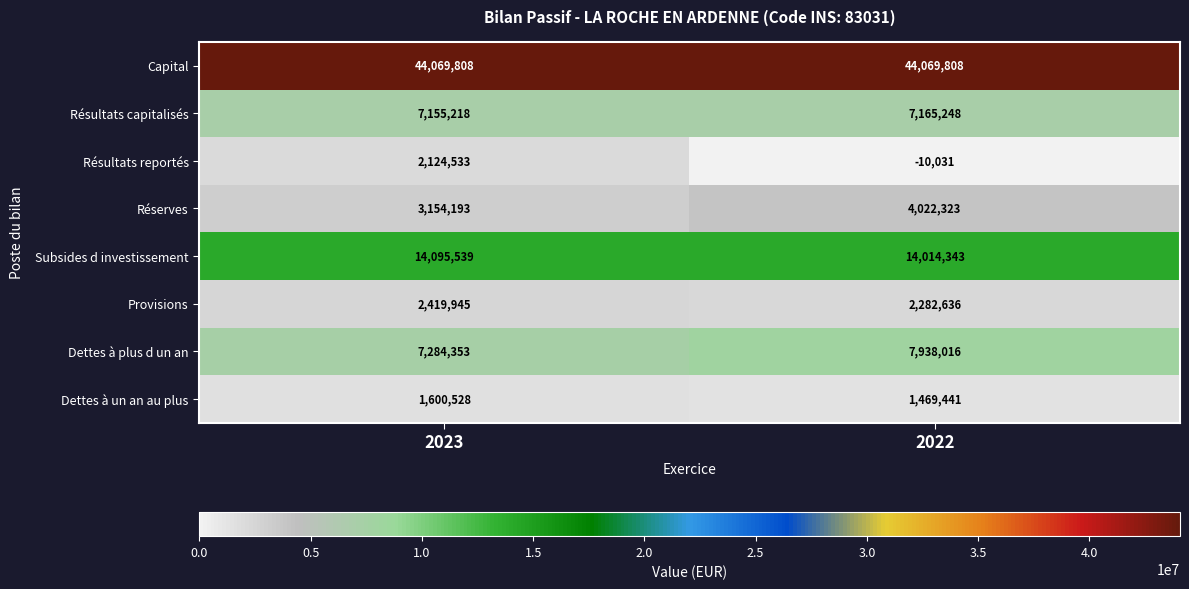

What is the highest value of the Résultats reportés series?

2124533